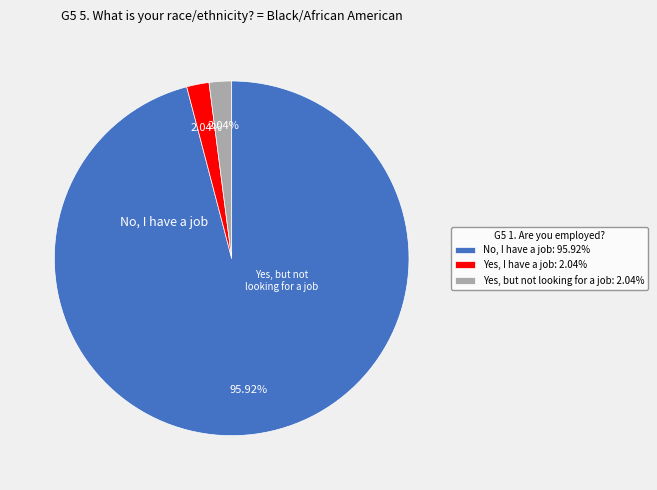

Does Yes, but not looking for a job: 2.04% account for over 50% of the chart?

No